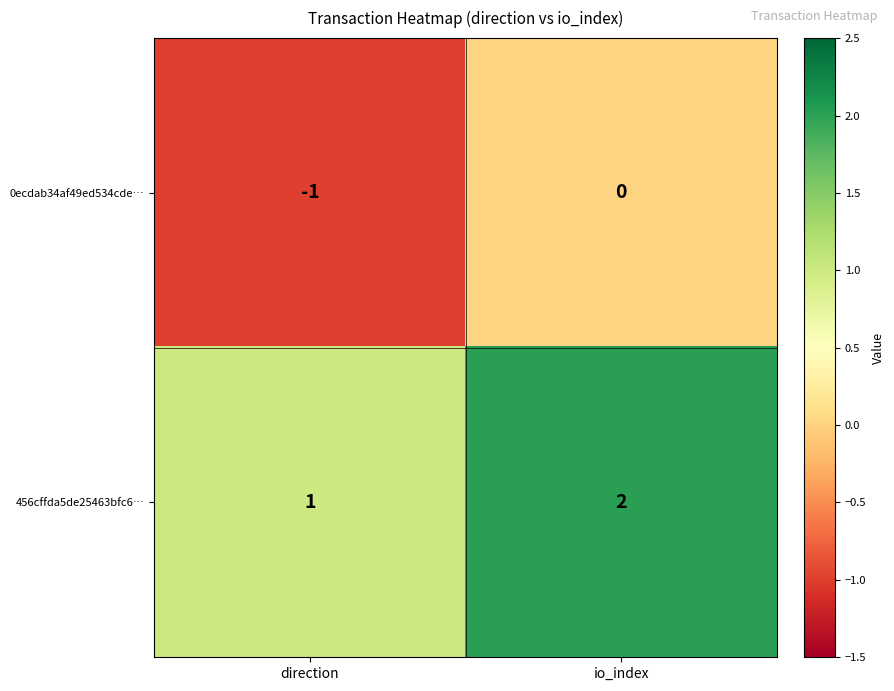

Is it true that 456cffda5de25463bfc6… equals 2 at io_index?

True